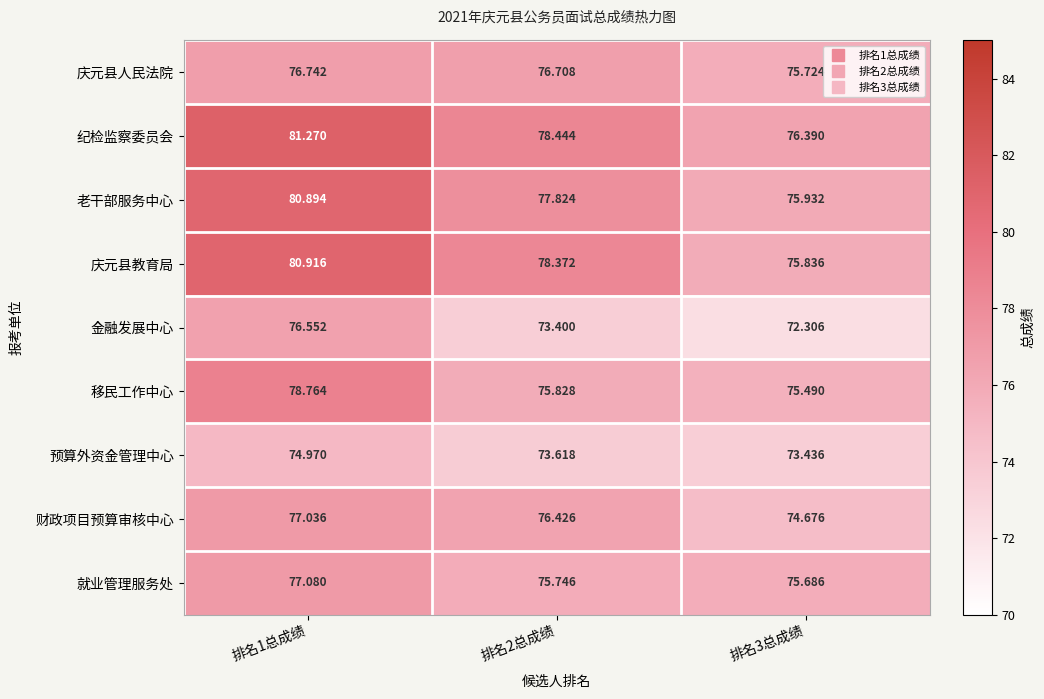

Is the value of 庆元县教育局 at 排名2总成绩 greater than the value of 庆元县人民法院 at 排名3总成绩?

Yes